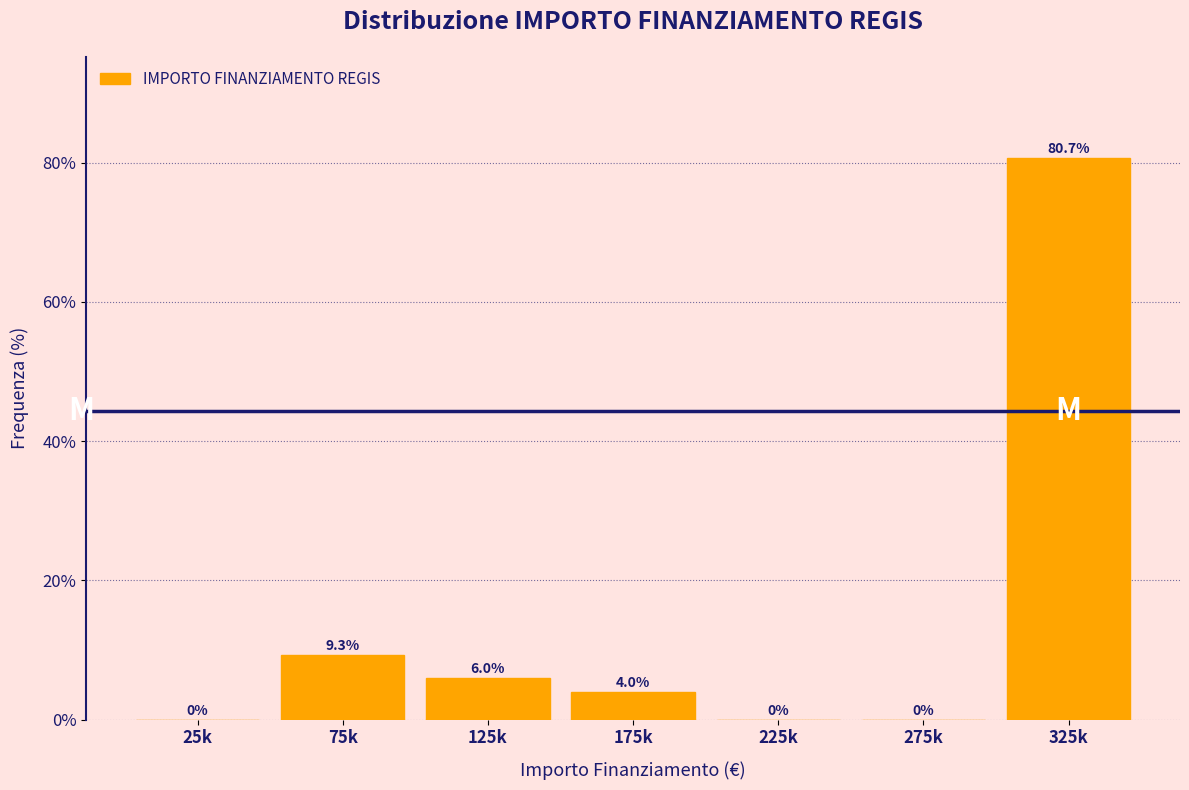

Reading right to left, list all the values displayed in this chart.

325k=80.7	275k=0.0	225k=0.0	175k=4.0	125k=6.0	75k=9.3	25k=0.0